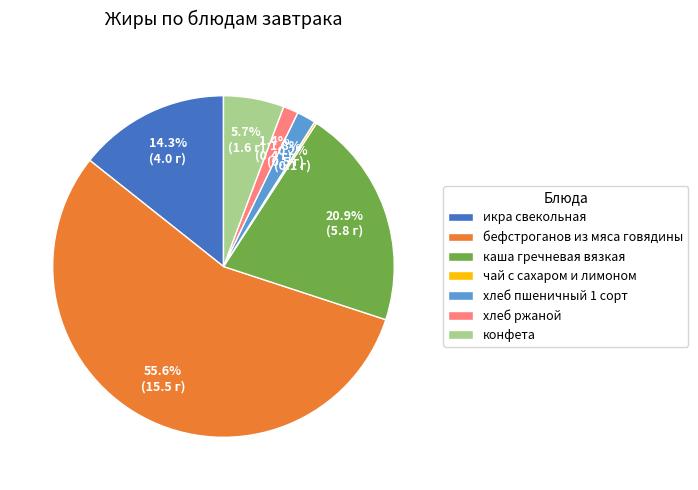

Which has a higher value, икра свекольная or конфета?

икра свекольная